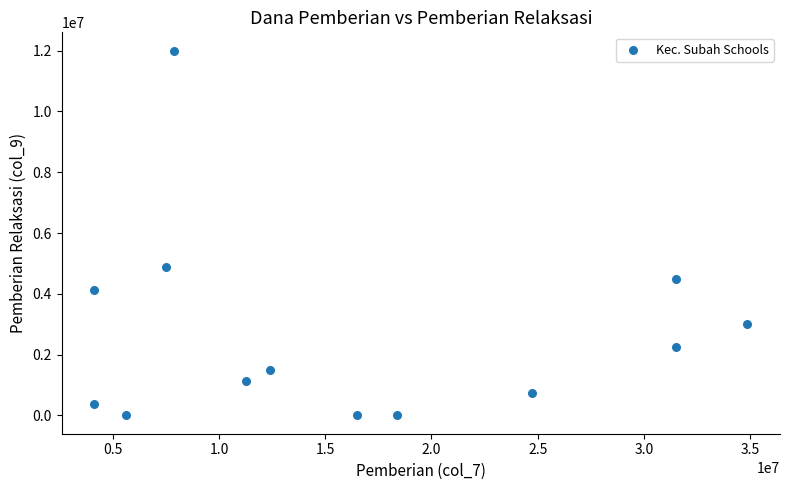

What Y value in the scatter plot is closest to 6000000?

4875000